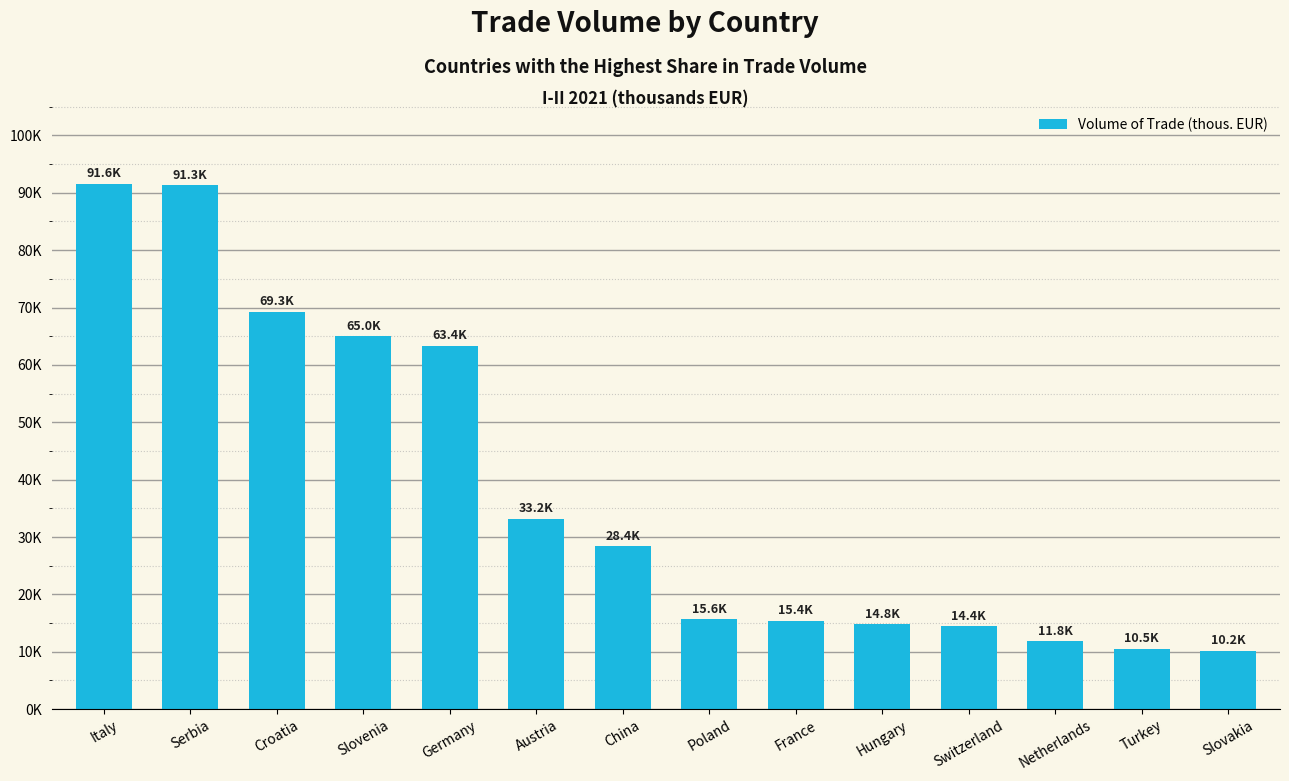

Which label corresponds to the smallest value in the chart?

Slovakia